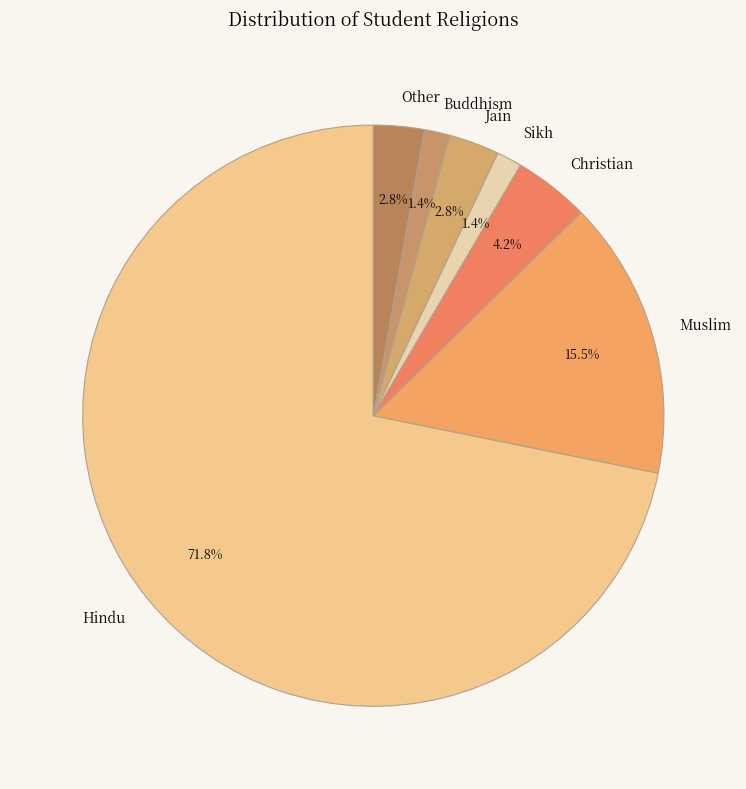

Count the number of slices in the pie.

7